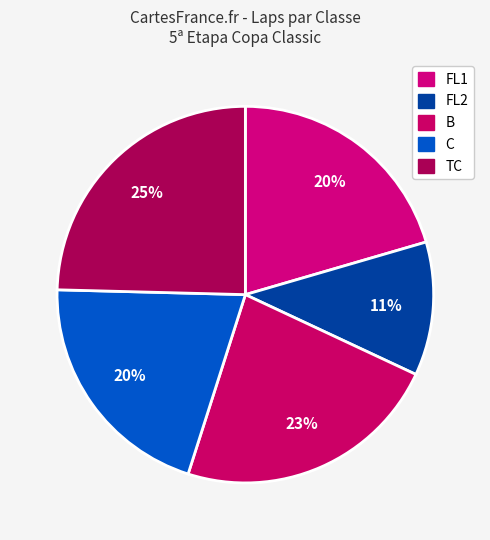

Count the number of slices in the pie.

5